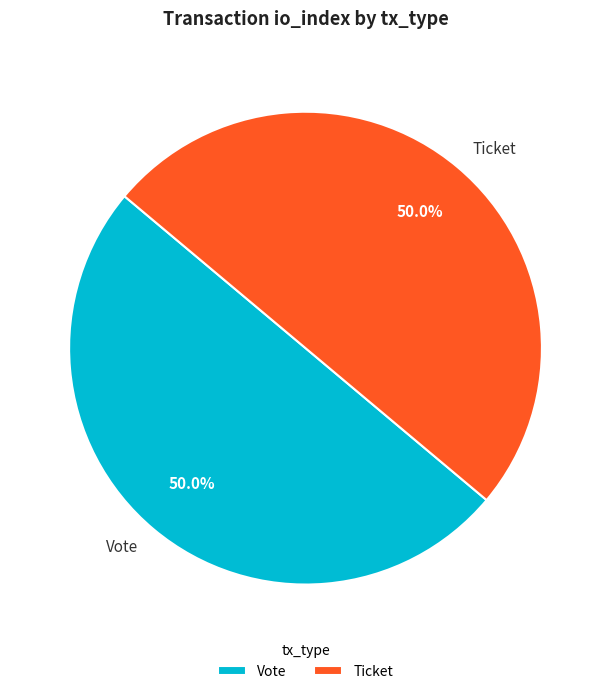

Approximately how many times larger is the value at Vote compared to Ticket?

1.0